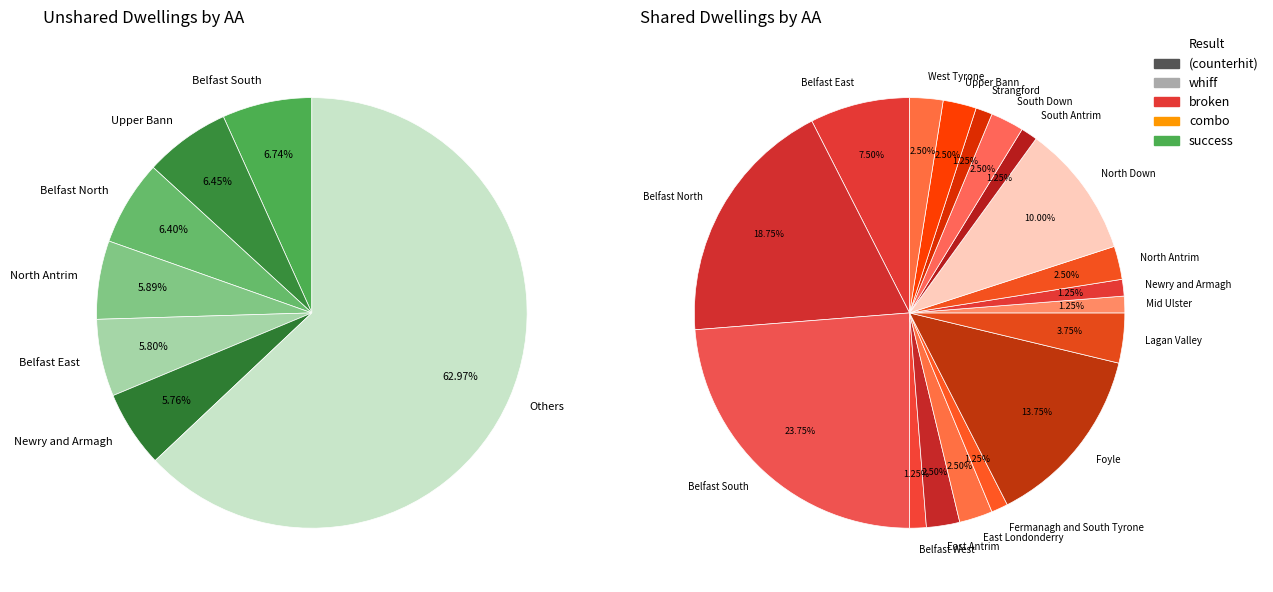

Combined, do 3 and 13 account for over 50%?

No